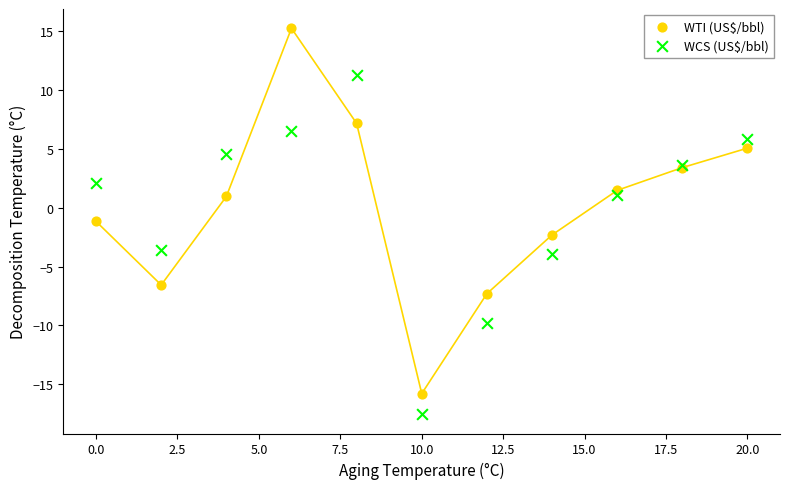

Which series reaches the maximum Y coordinate?

WTI (US$/bbl)